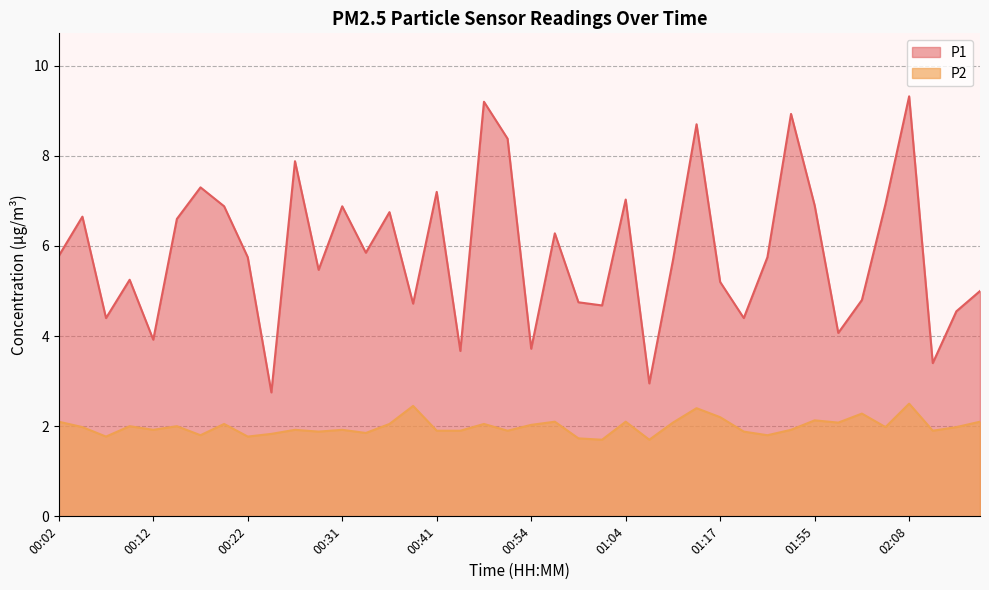

What is the difference between the maximum and minimum values in the P2 series?

0.8